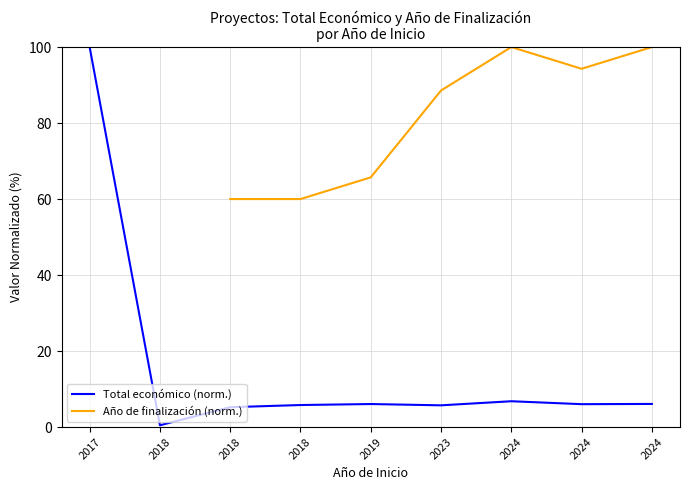

How many lines are shown in the chart?

2